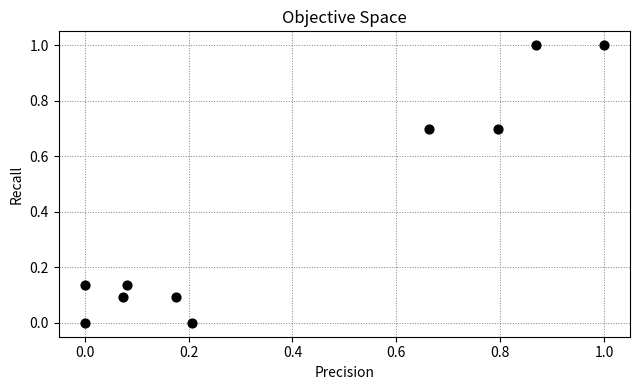

What is the average Y value?

0.4